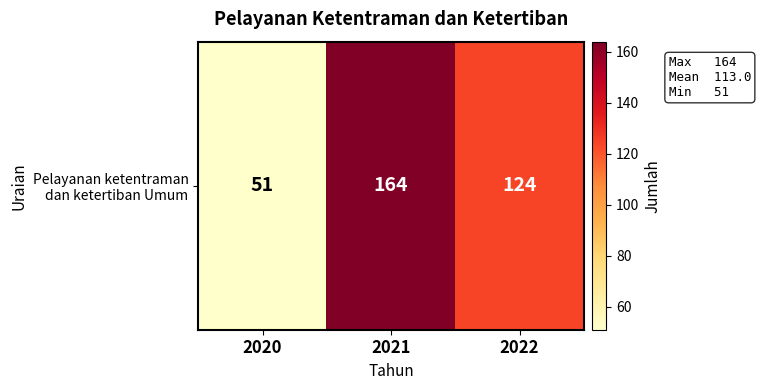

What is the approximate value at 2020, to the nearest 5?

50